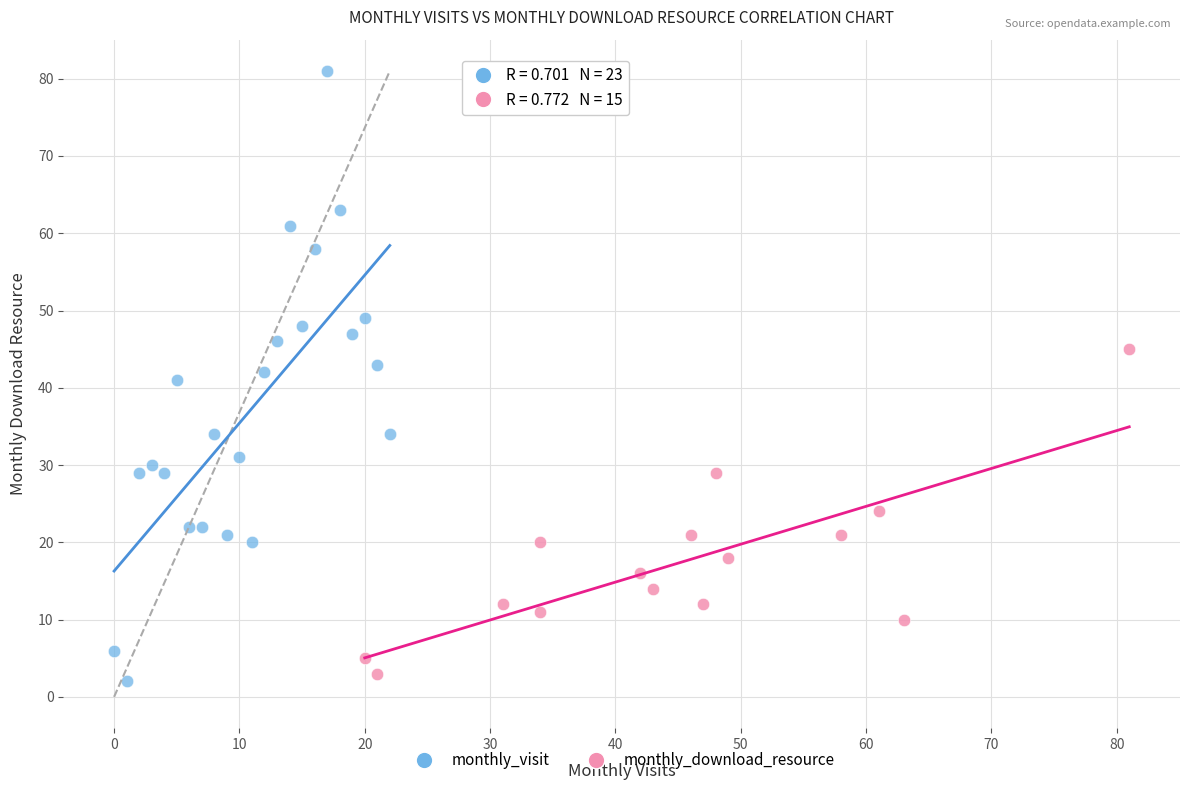

Which series reaches the maximum Y coordinate?

monthly_visit